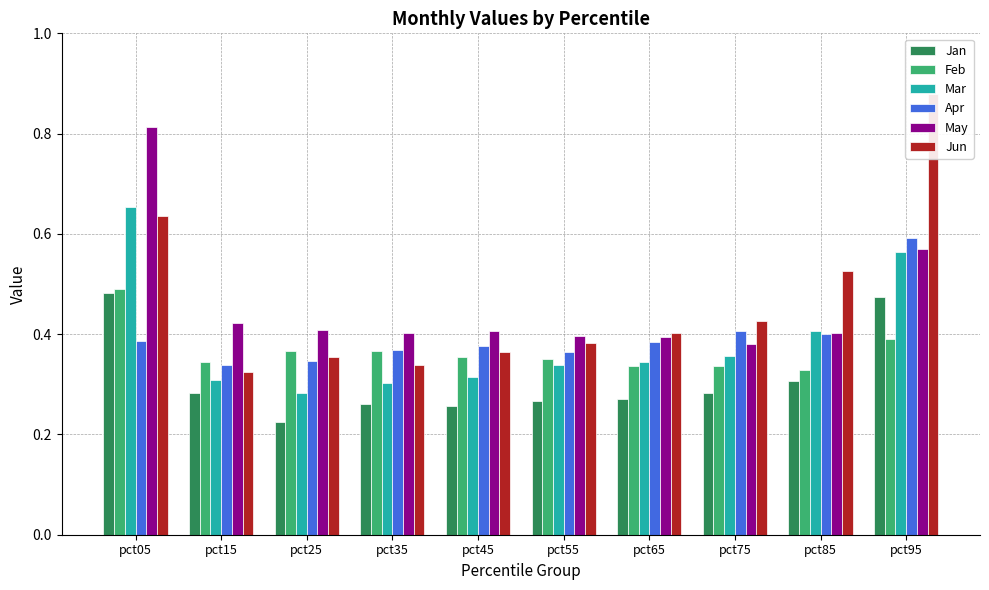

What are all the series names shown in the legend?

Jan, Feb, Mar, Apr, May, Jun